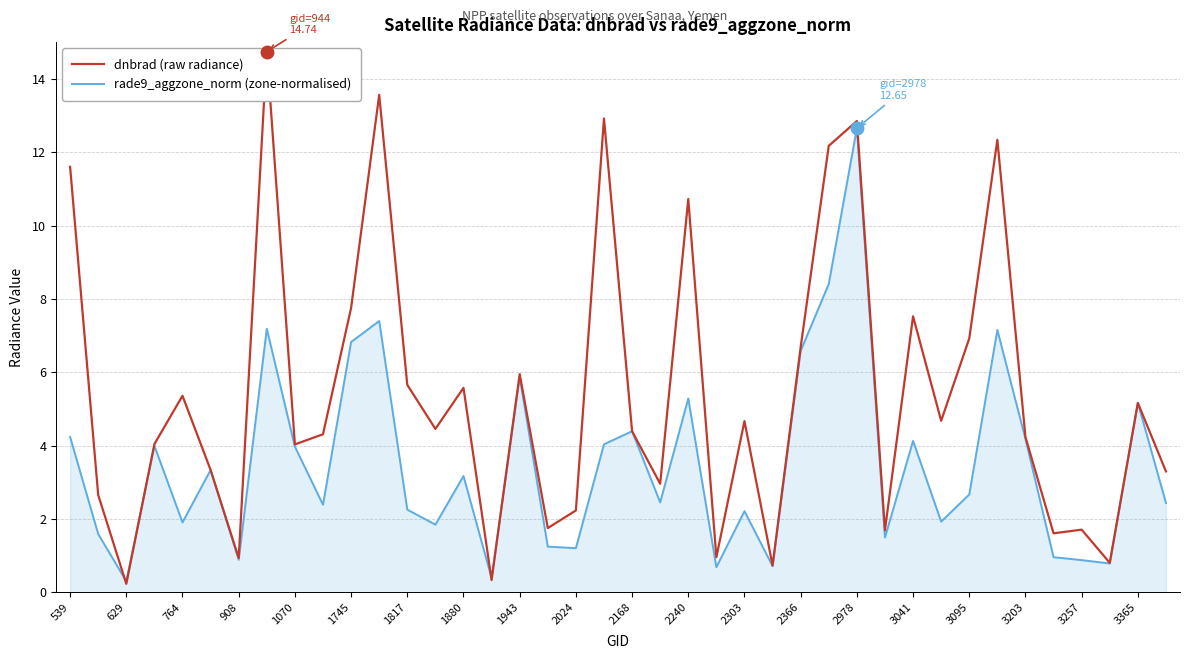

Between which two adjacent categories do dnbrad and rade9_aggzone_norm first intersect?

629 and 764